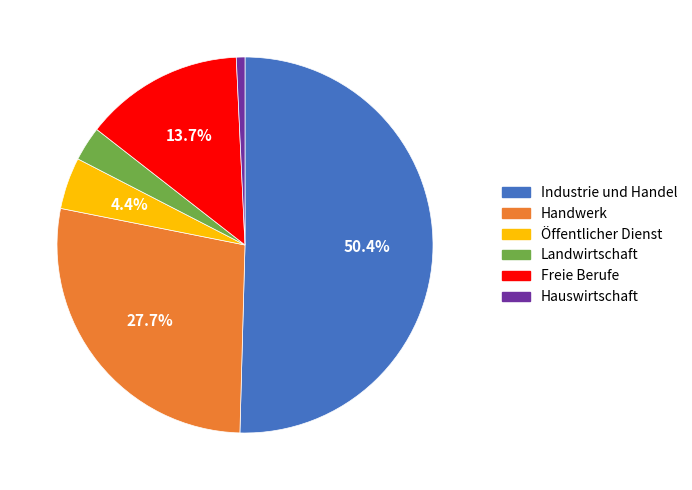

Count the number of slices in the pie.

6